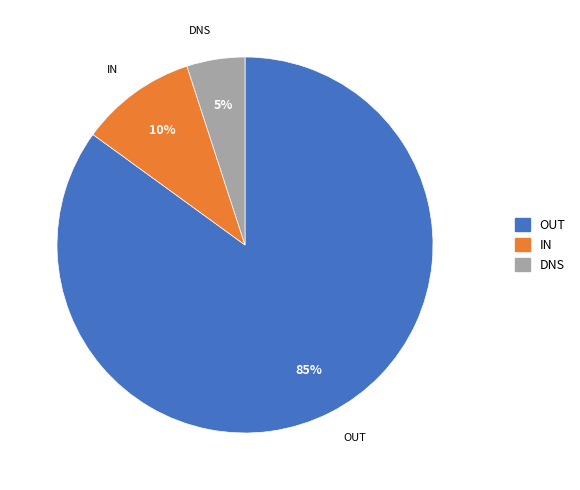

Is it true that OUT is 94% of the pie?

False